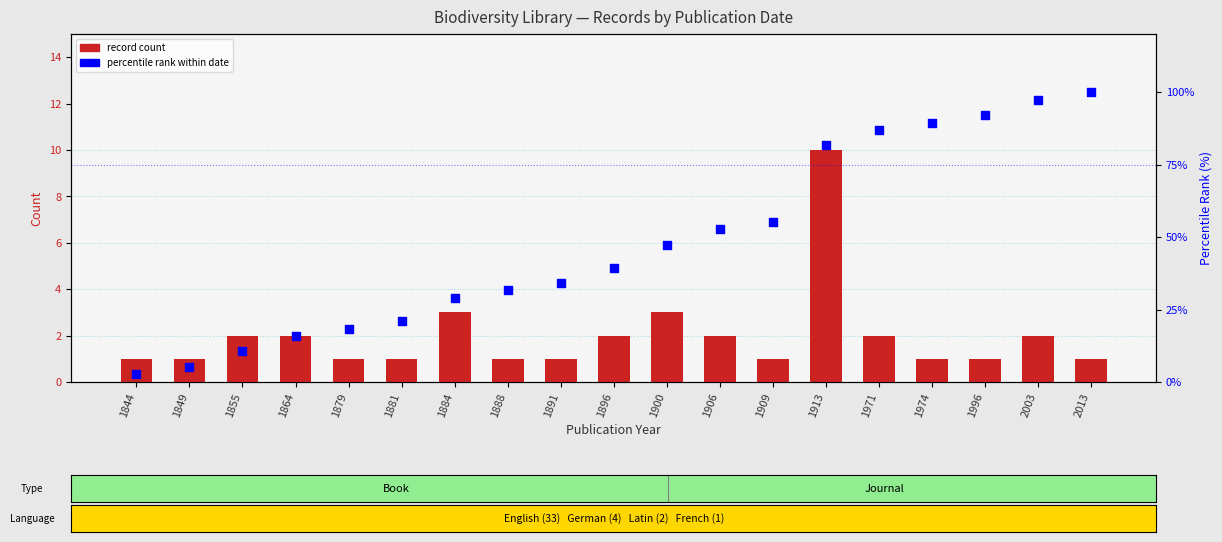

At how many categories does at least one series exceed 40?

9